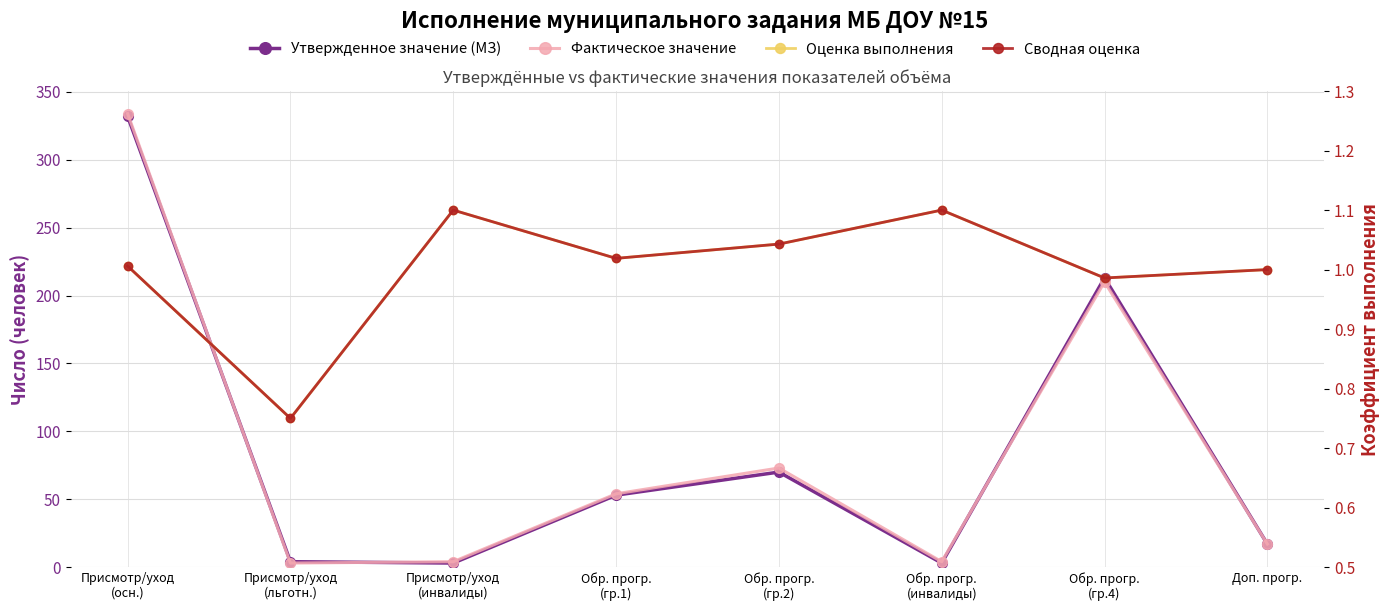

Count the number of categories in the chart.

8